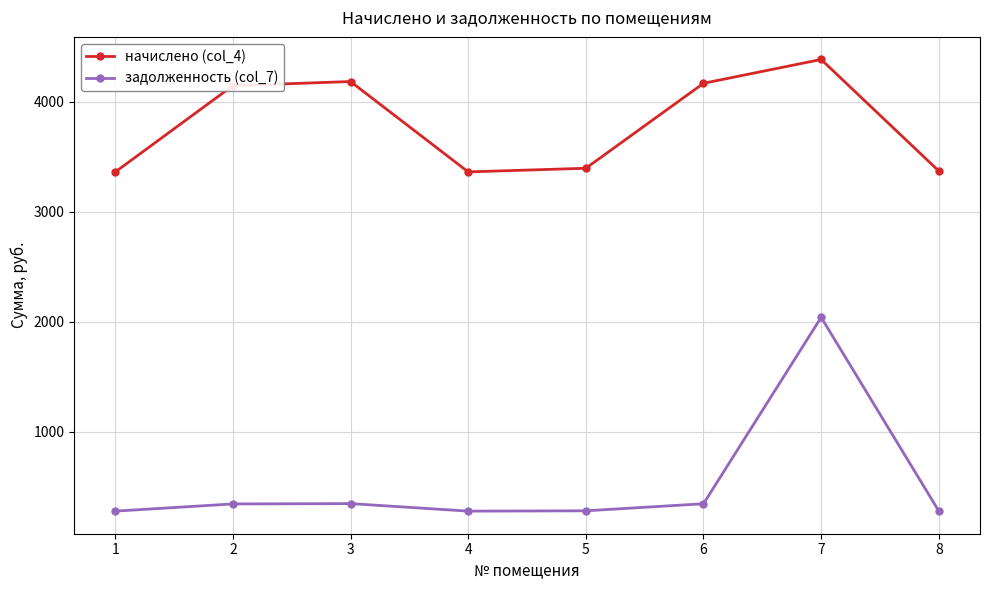

At which label does начислено (col_4) reach its peak?

7